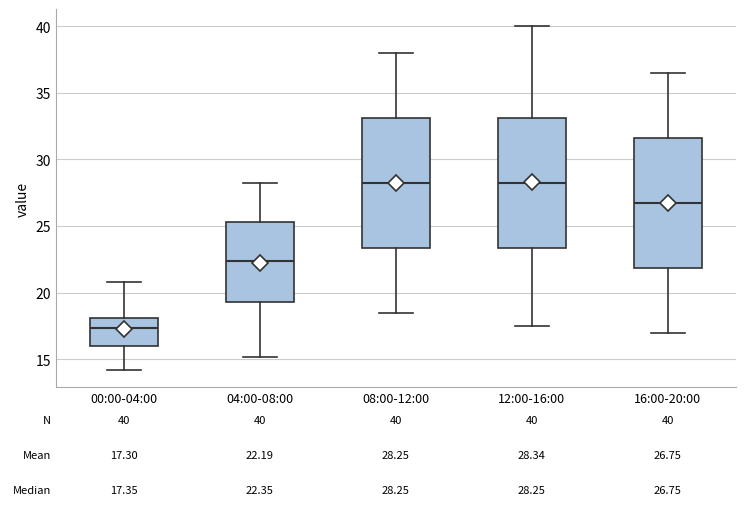

Which box has the lowest median line?

00:00-04:00